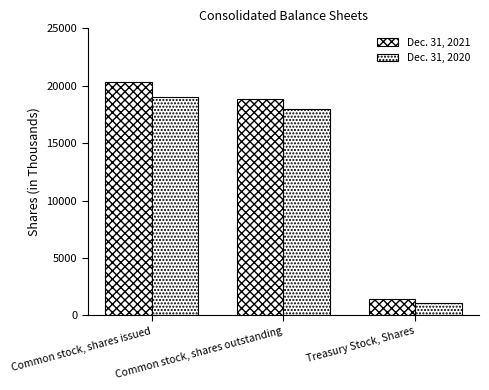

Which series changed the most between Common stock, shares issued and Common stock, shares outstanding?

Dec. 31, 2021